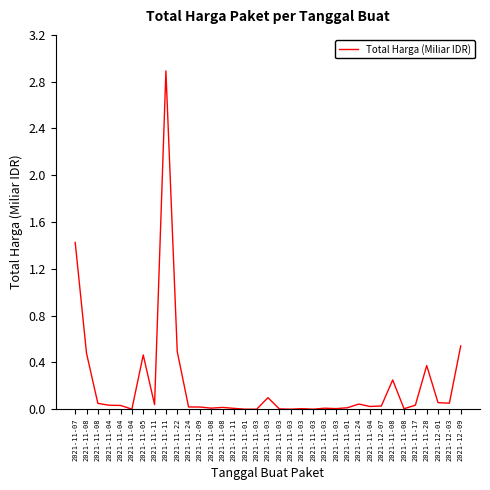

Does the chart display data point markers on the line(s)?

No